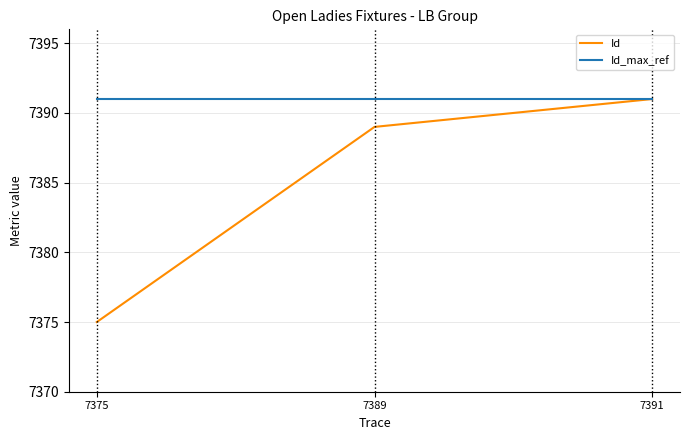

How many values are between 7375 and 7391?

3